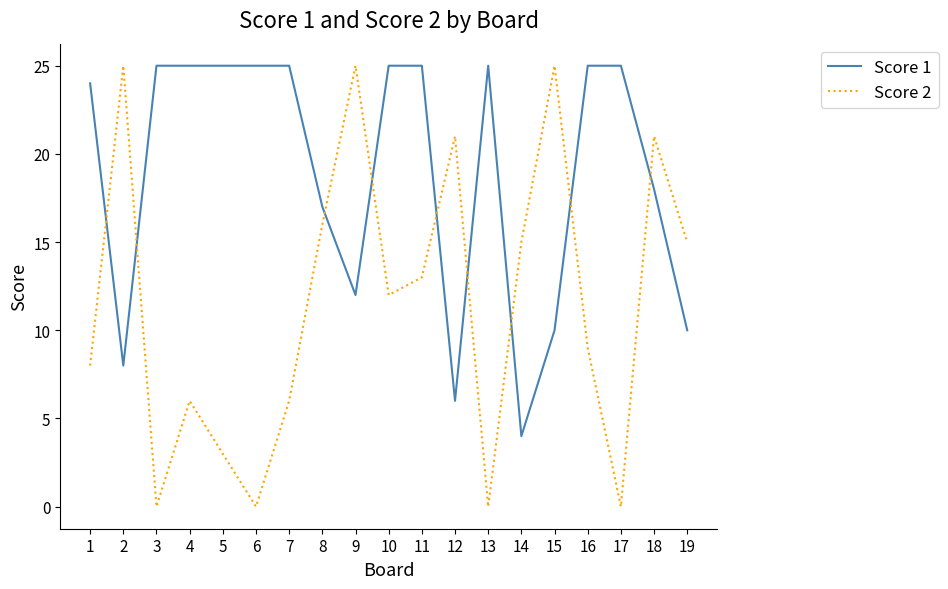

How many lines are shown in the chart?

2